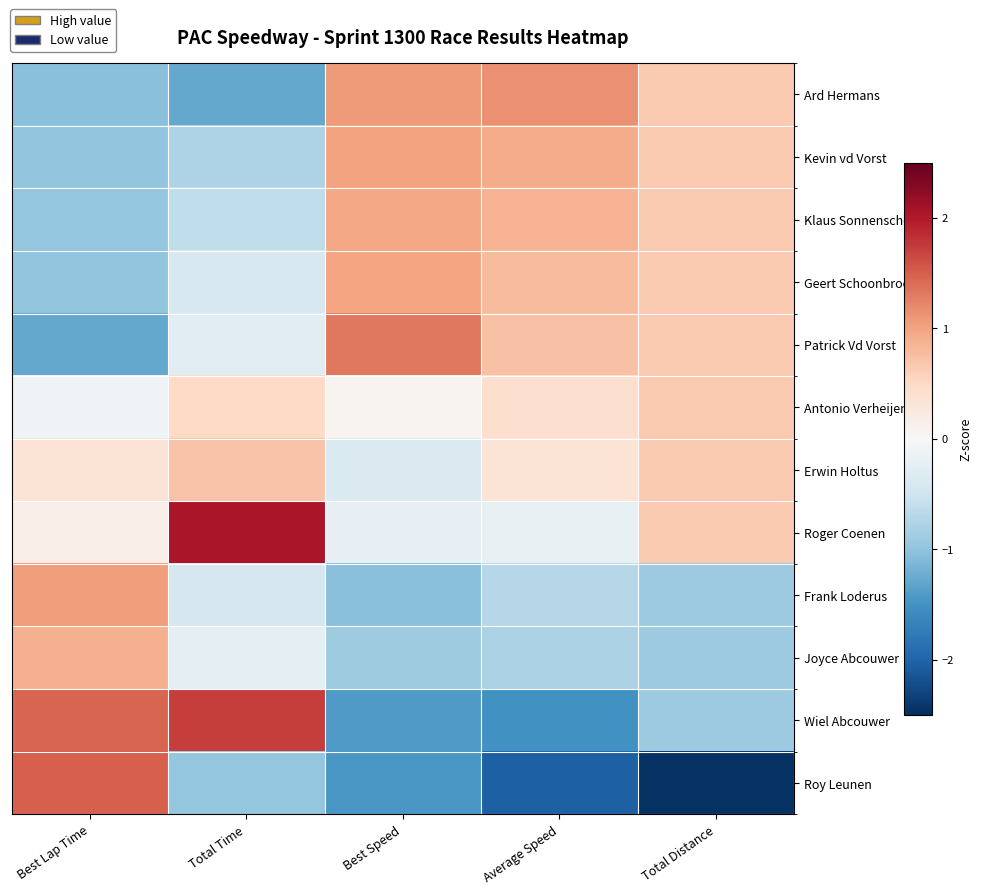

Which label corresponds to the largest value in the chart?

Total Time